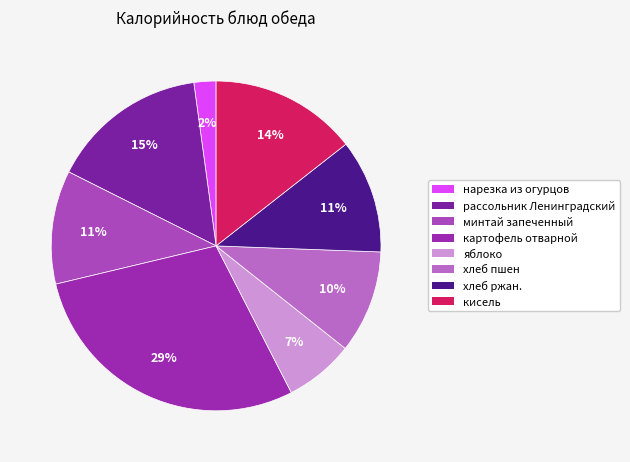

Is the sum of хлеб ржан. and рассольник Ленинградский greater than half?

No